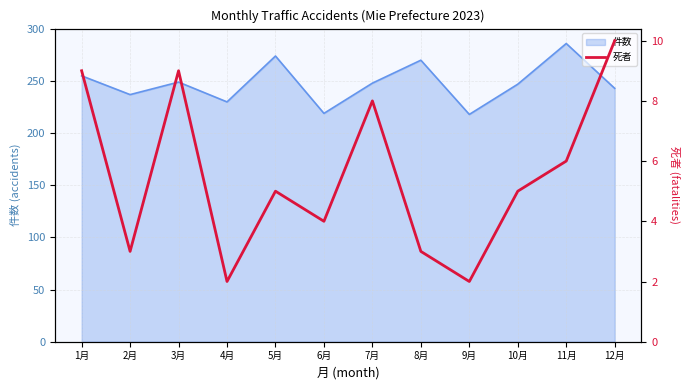

Where is the first local minimum?

2月